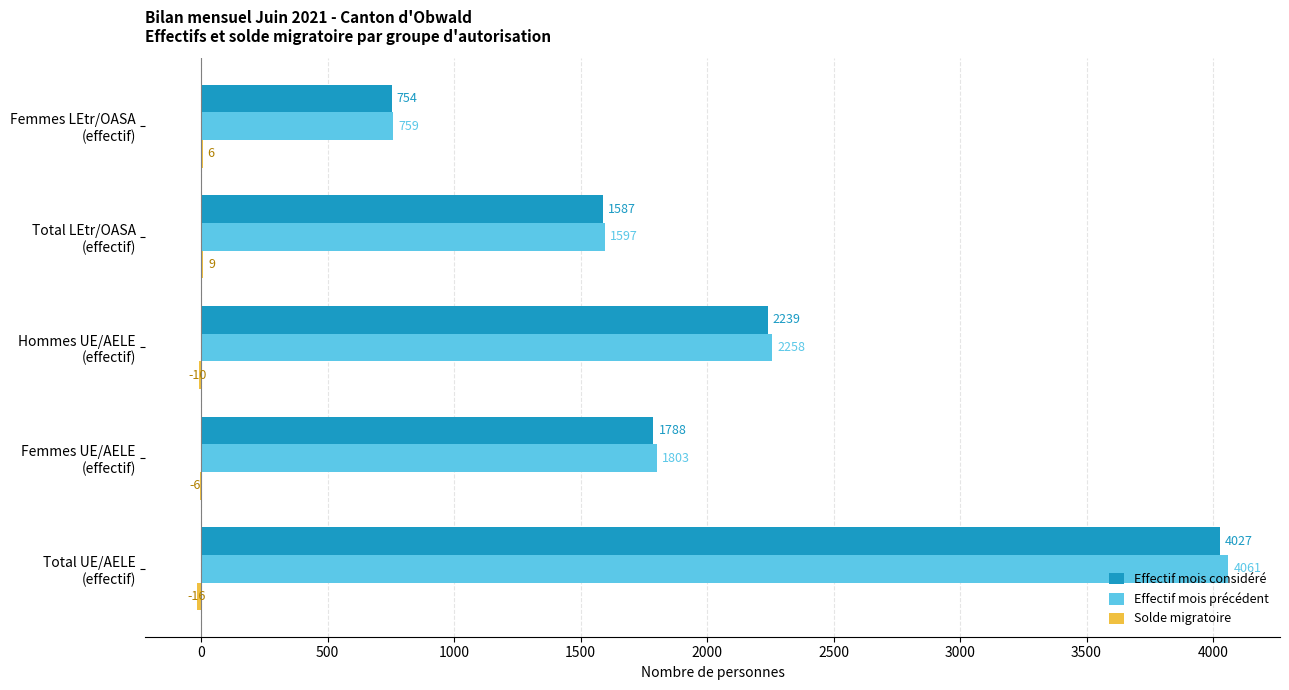

What is the maximum value for Effectif mois considéré?

4027